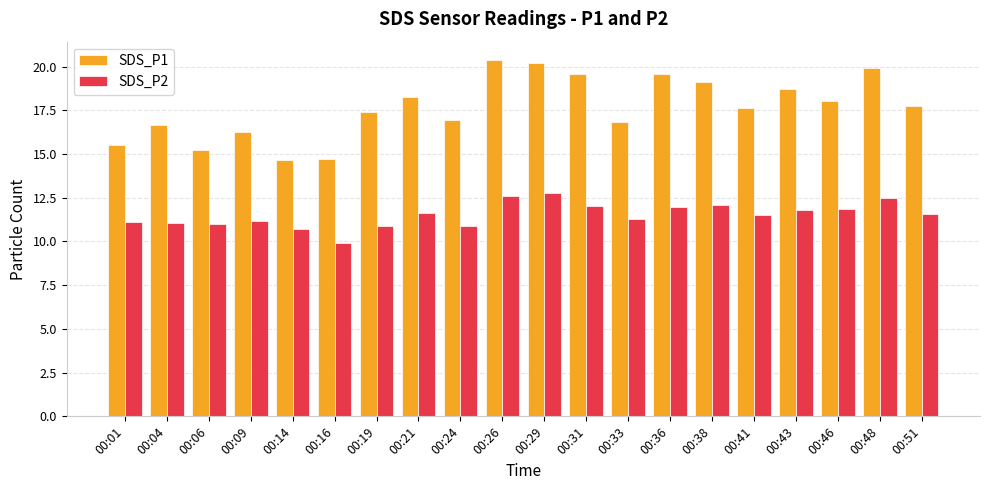

What is the greatest value displayed?

20.4